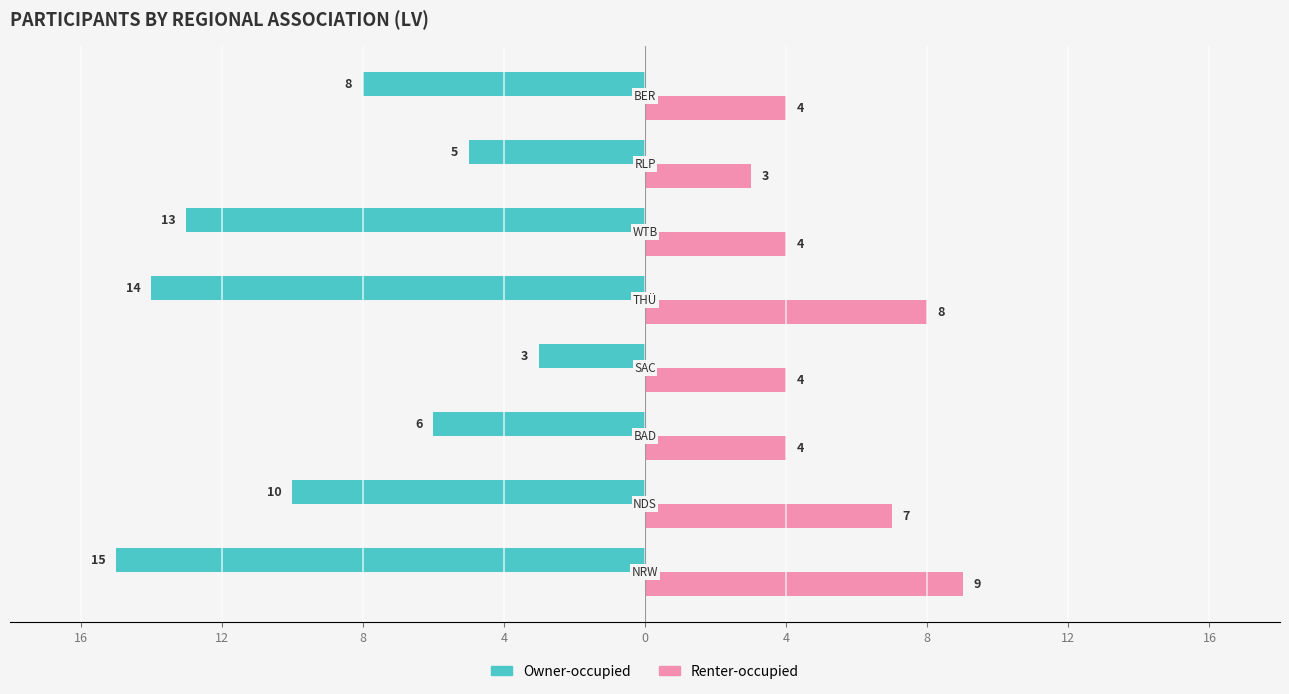

What are all the series names shown in the legend?

Owner-occupied, Renter-occupied